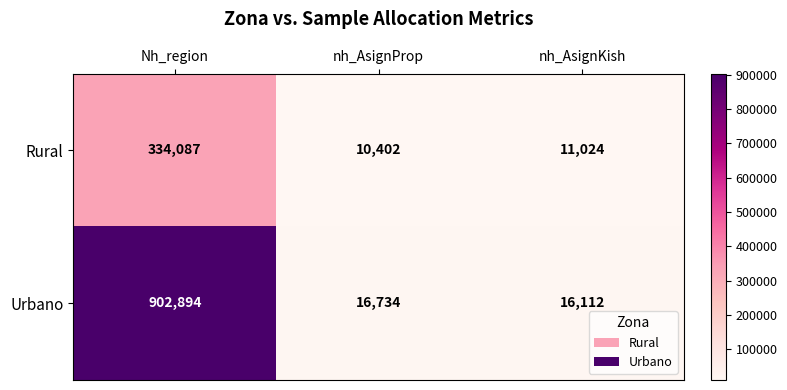

What is the greatest value displayed?

902894